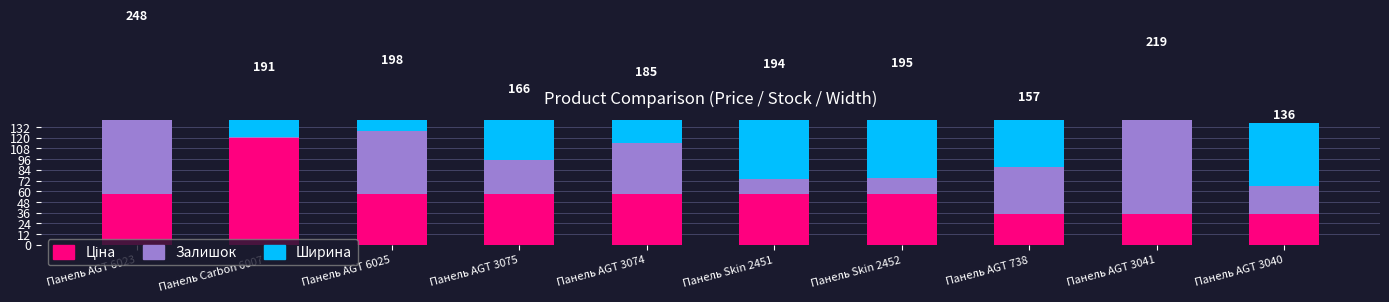

What is the approximate value of Залишок at Панель Carbon 6007?

1.1